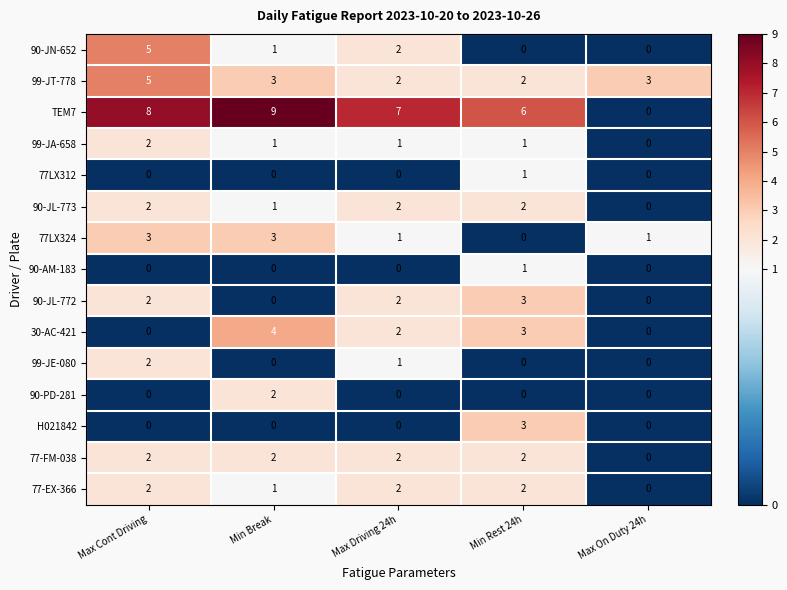

What is the sum of all 30-AC-421 values?

9